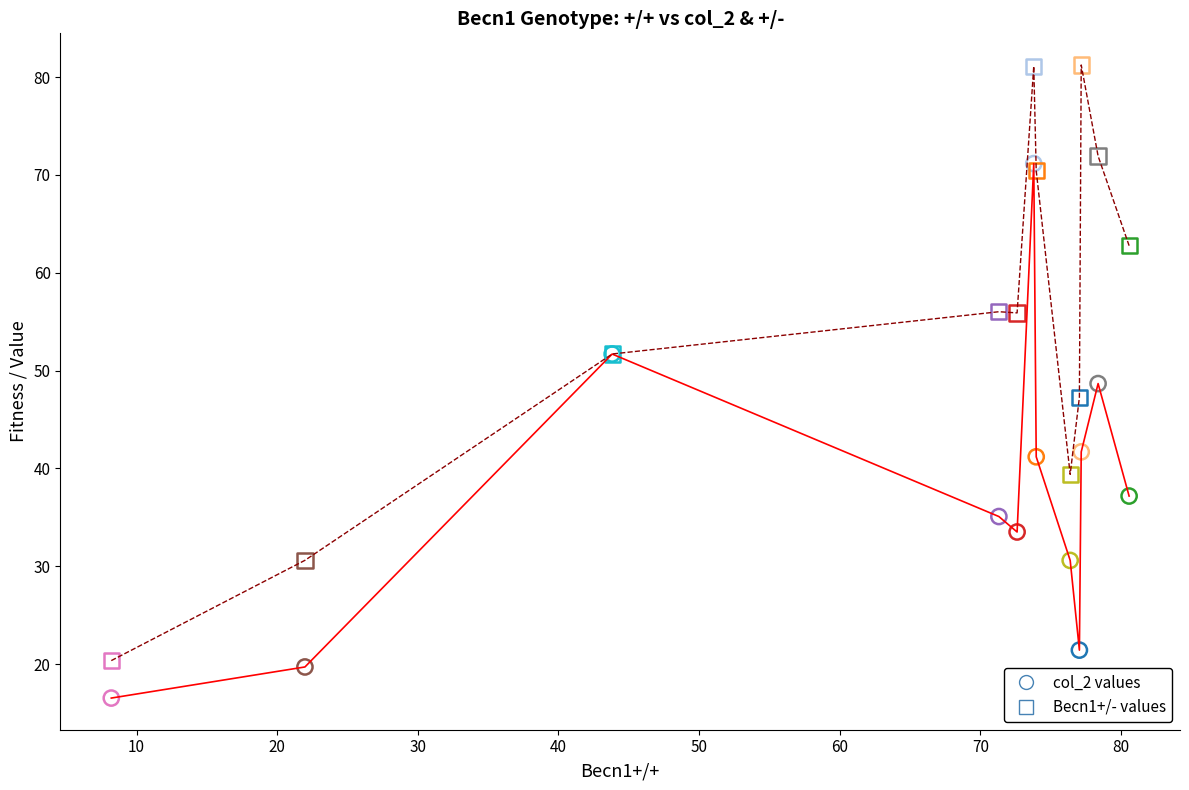

What is the greatest value displayed?

81.2